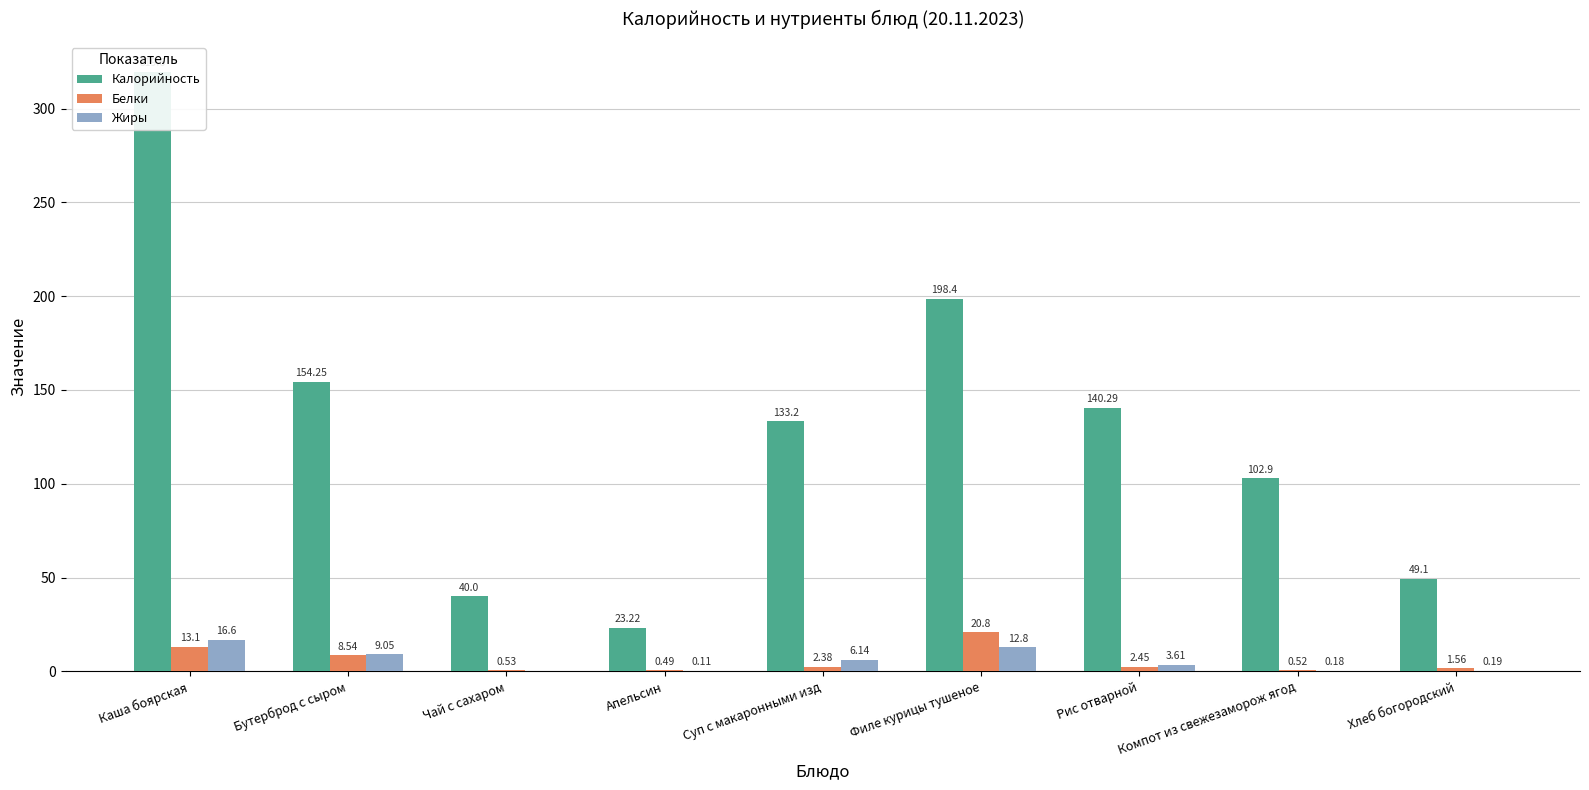

At which label does Жиры first exceed 3?

Каша боярская